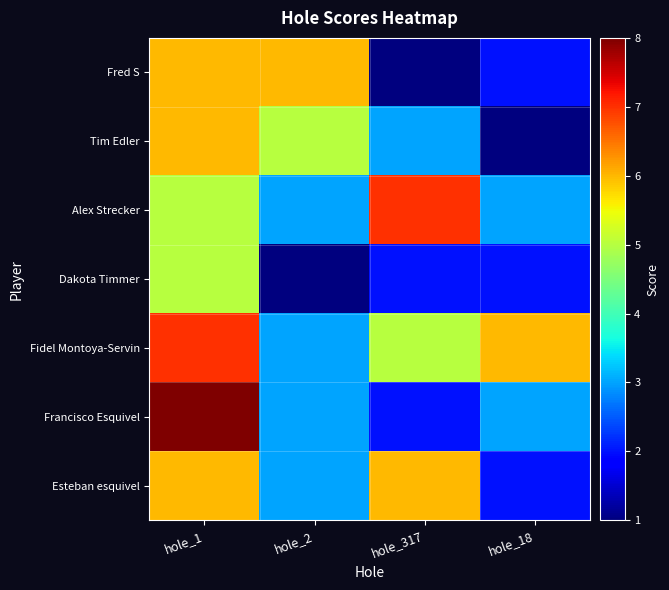

What is the difference between the highest and lowest values at hole_18?

5